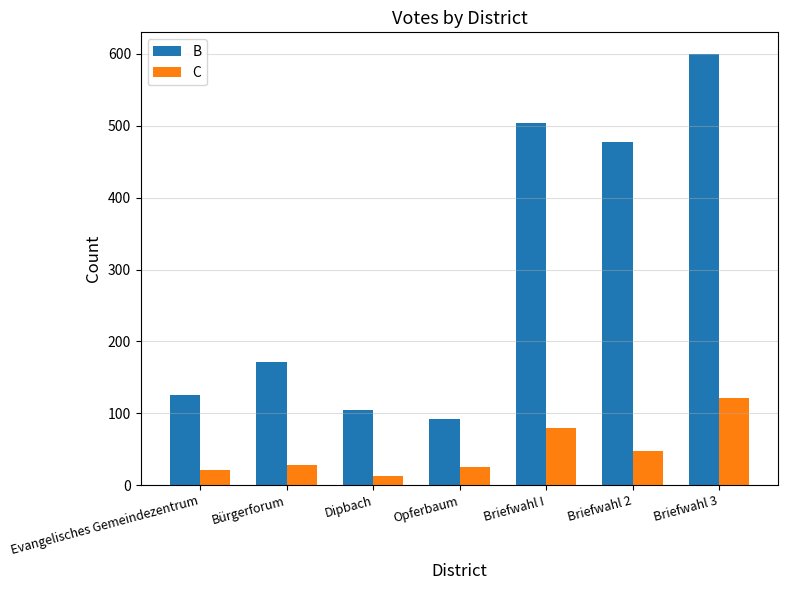

Is it true that C equals 25 at Opferbaum?

True